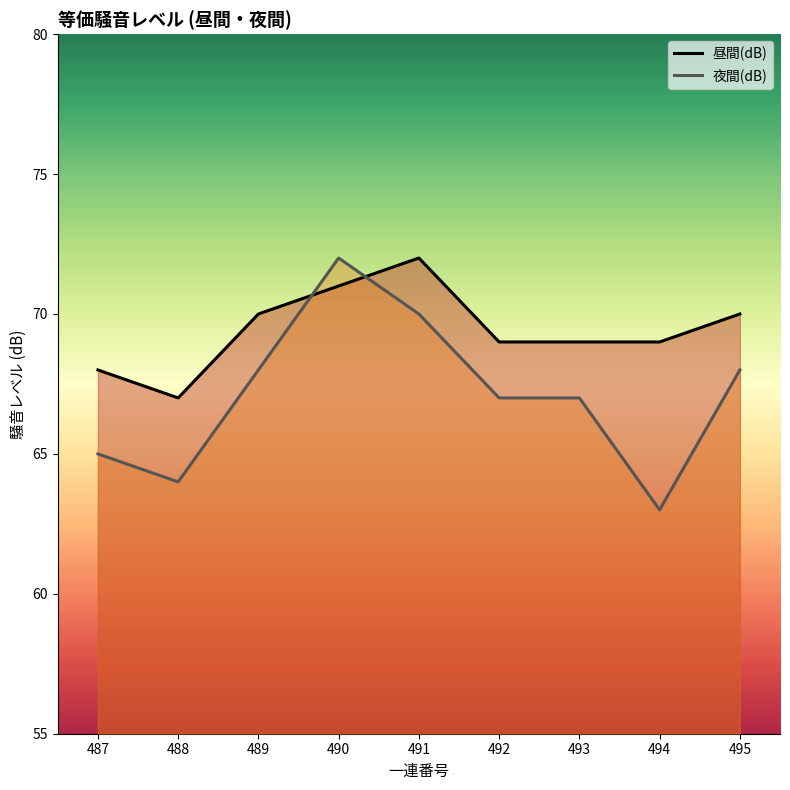

The 夜間(dB) series shows 67 at 493. True or false?

True